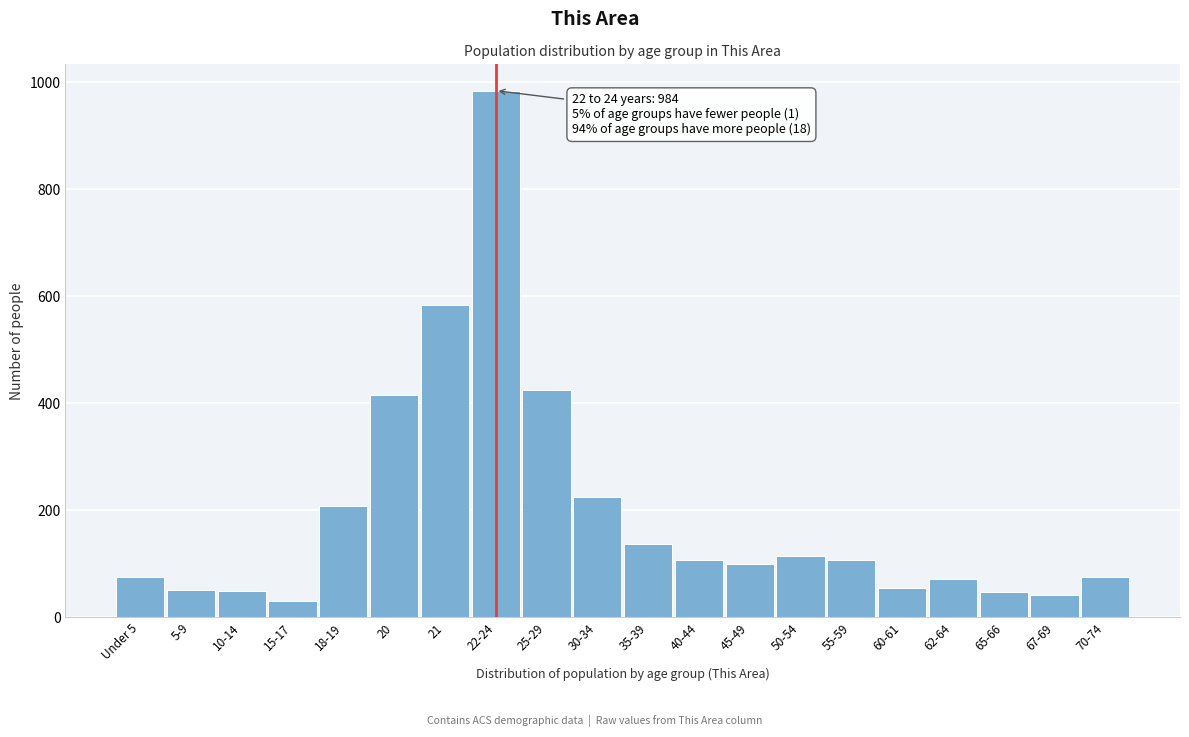

The value at 70-74 is 76. True or false?

True